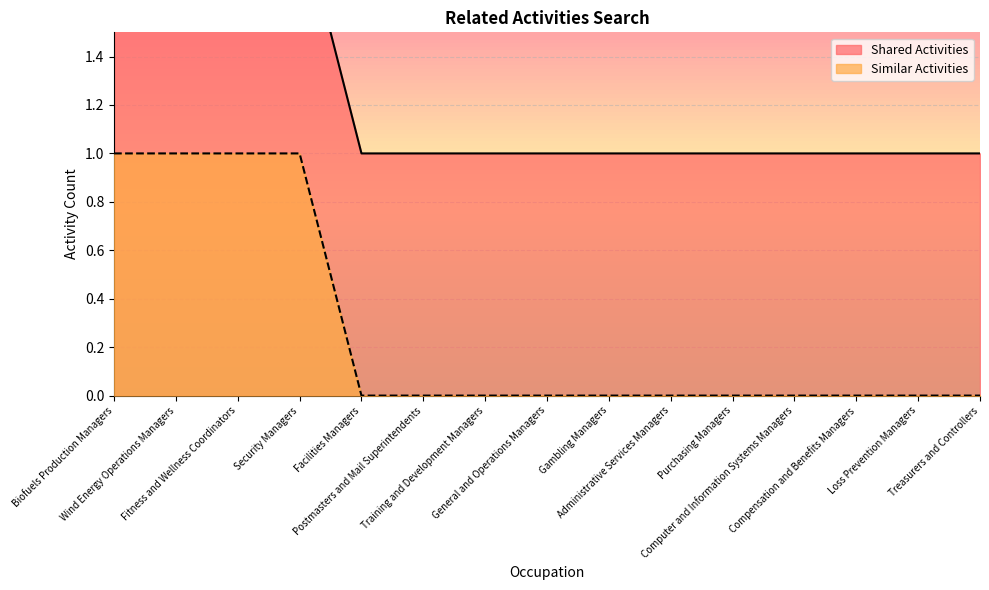

How many data points does each series have?

15